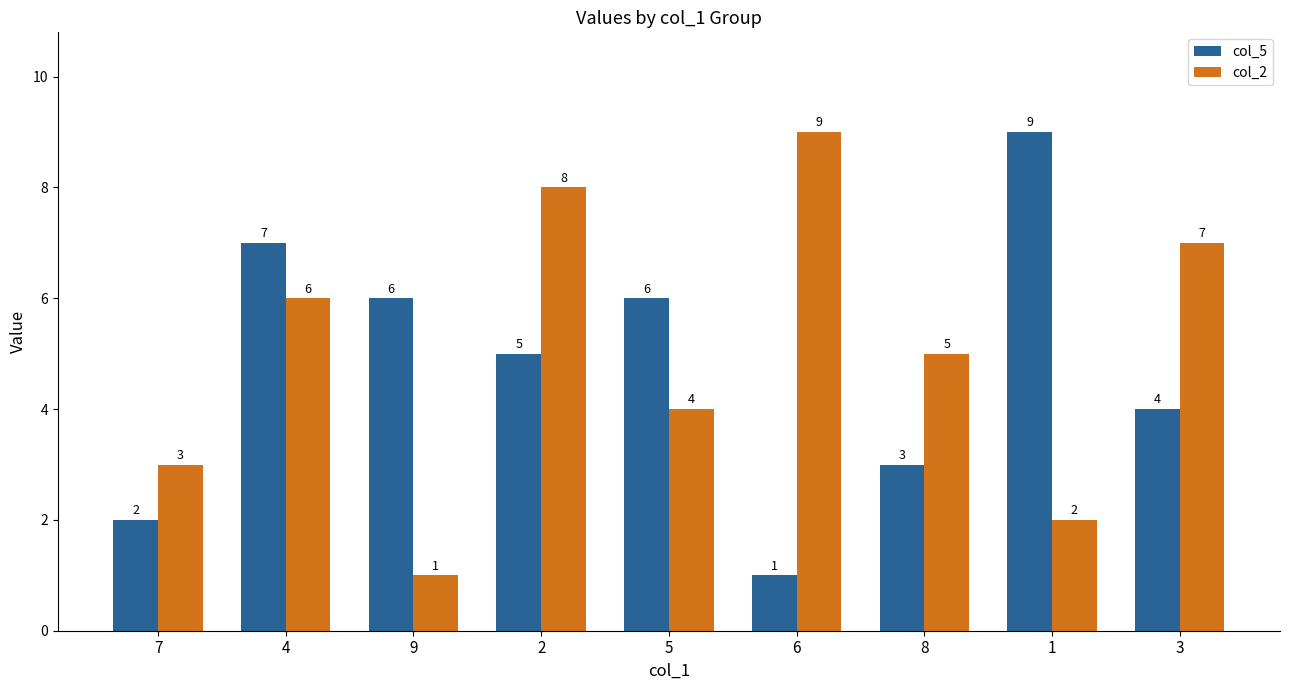

Where is col_5 nearest to the value 5?

2